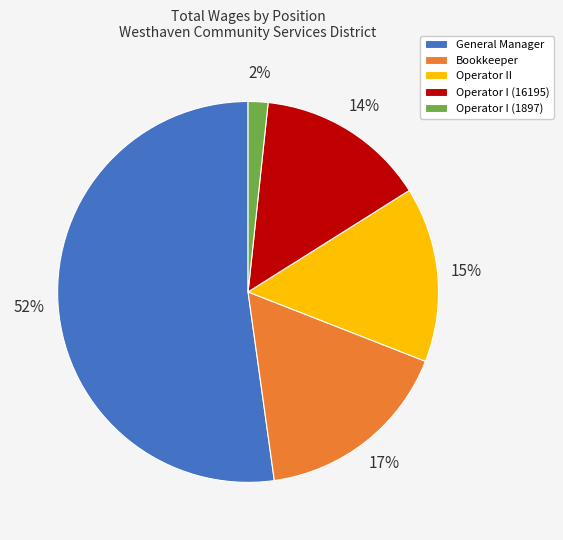

How many segments does this pie chart have?

5